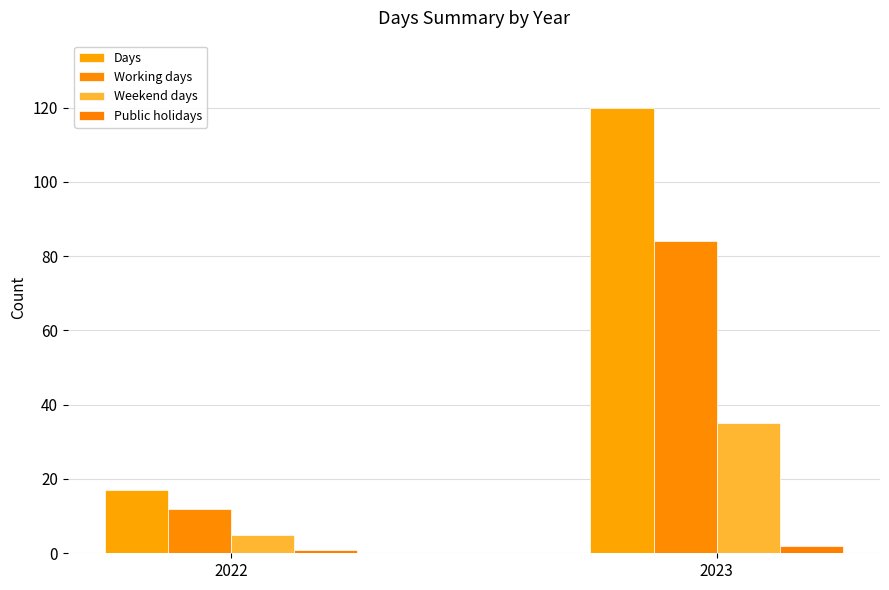

What are all the series names shown in the legend?

Days, Working days, Weekend days, Public holidays